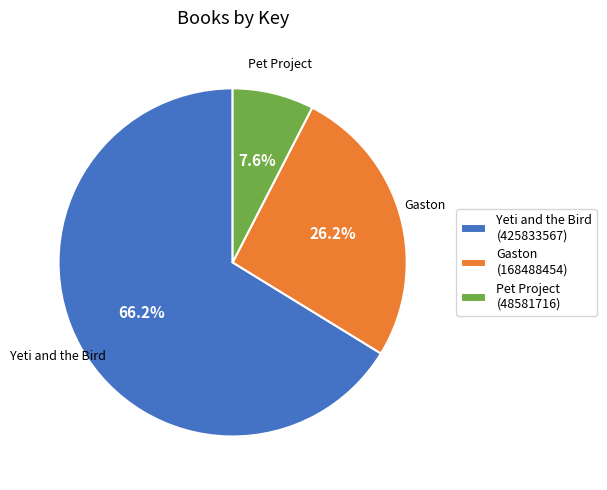

What is the ratio of the value at Pet Project to the value at Gaston?

0.3